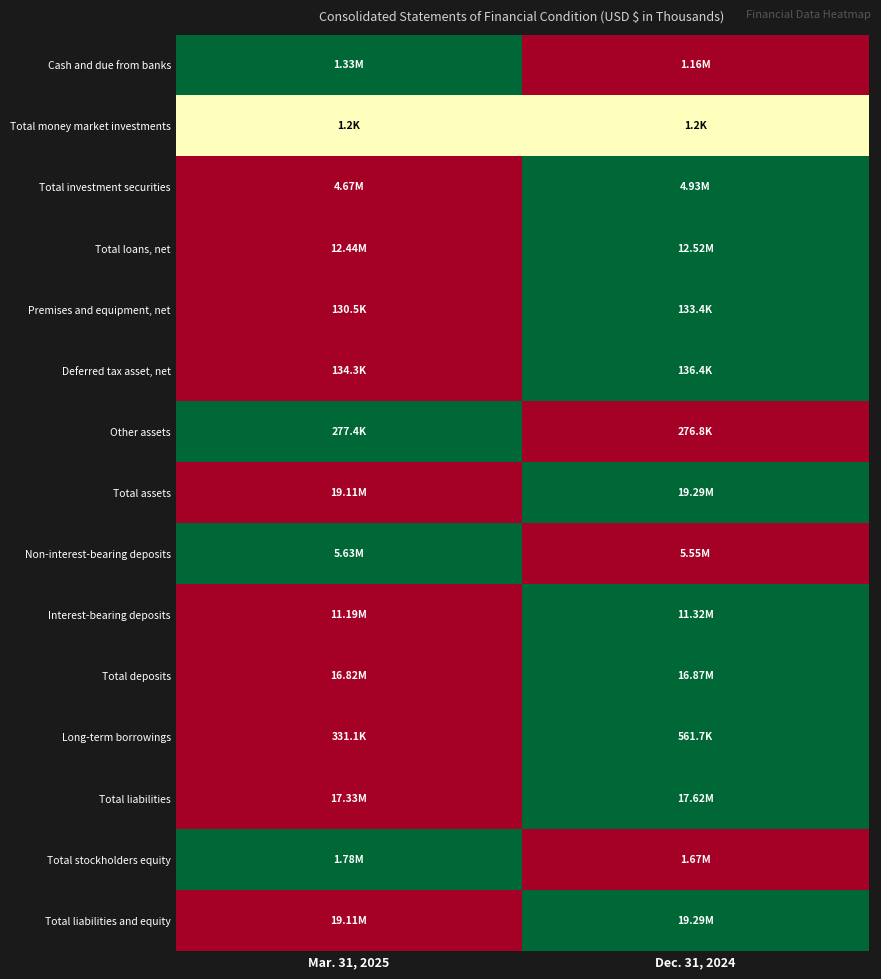

How many distinct data groups are displayed?

15